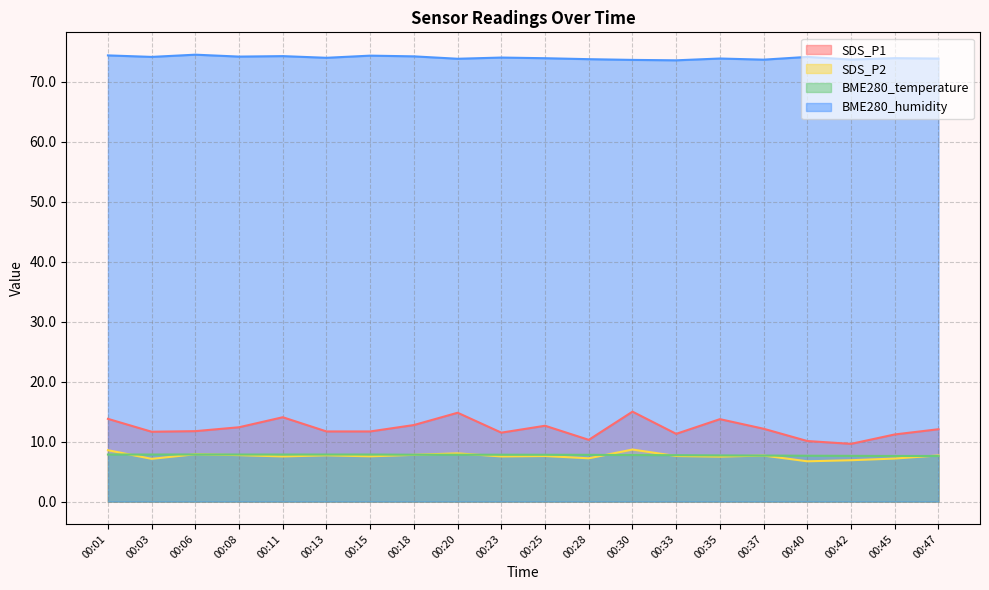

What value does the SDS_P1 series have at 00:47?

12.1